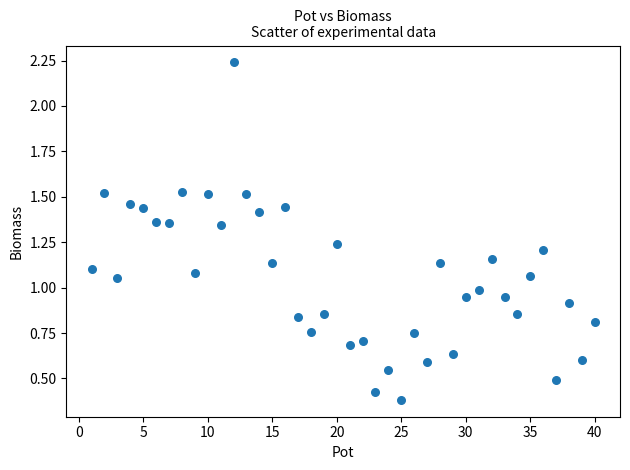

What is the range of Y values (max minus min)?

1.9